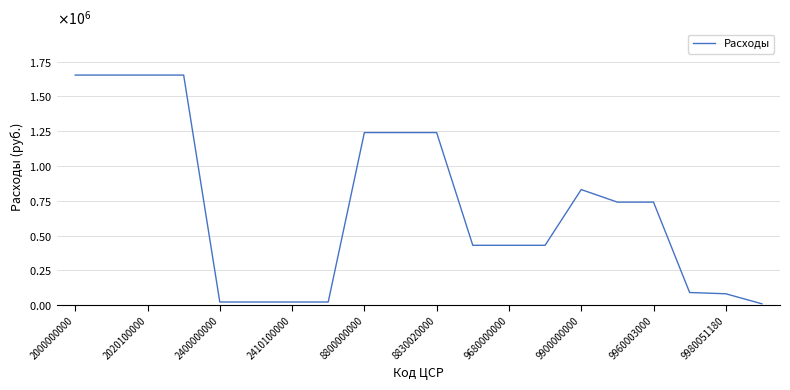

What is the value of the 18th point from the left?

90200.0